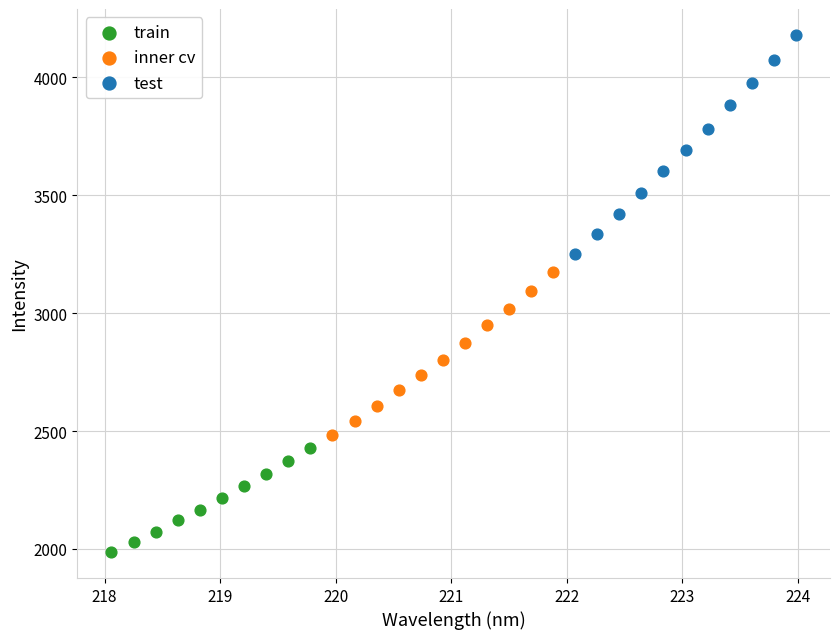

Which series contains the highest Y value?

test